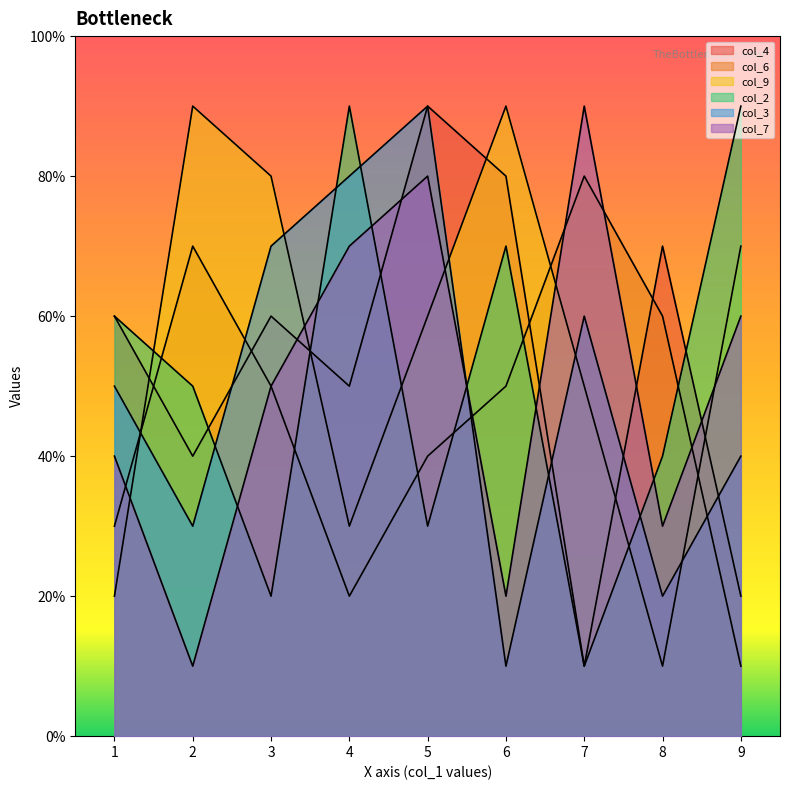

At which category does the chart reach its minimum across all series?

7